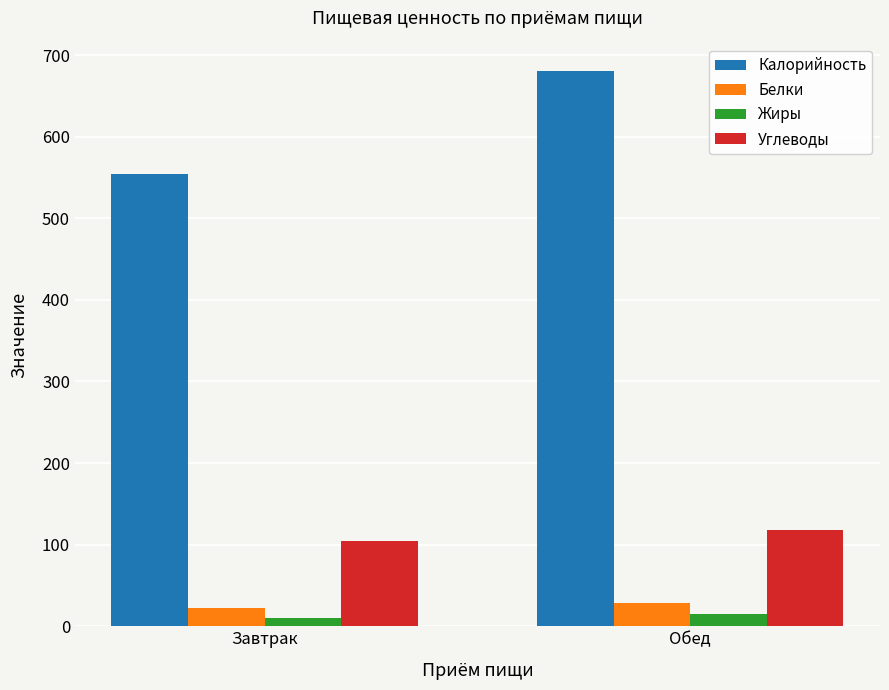

What is the maximum value shown in the chart?

680.3